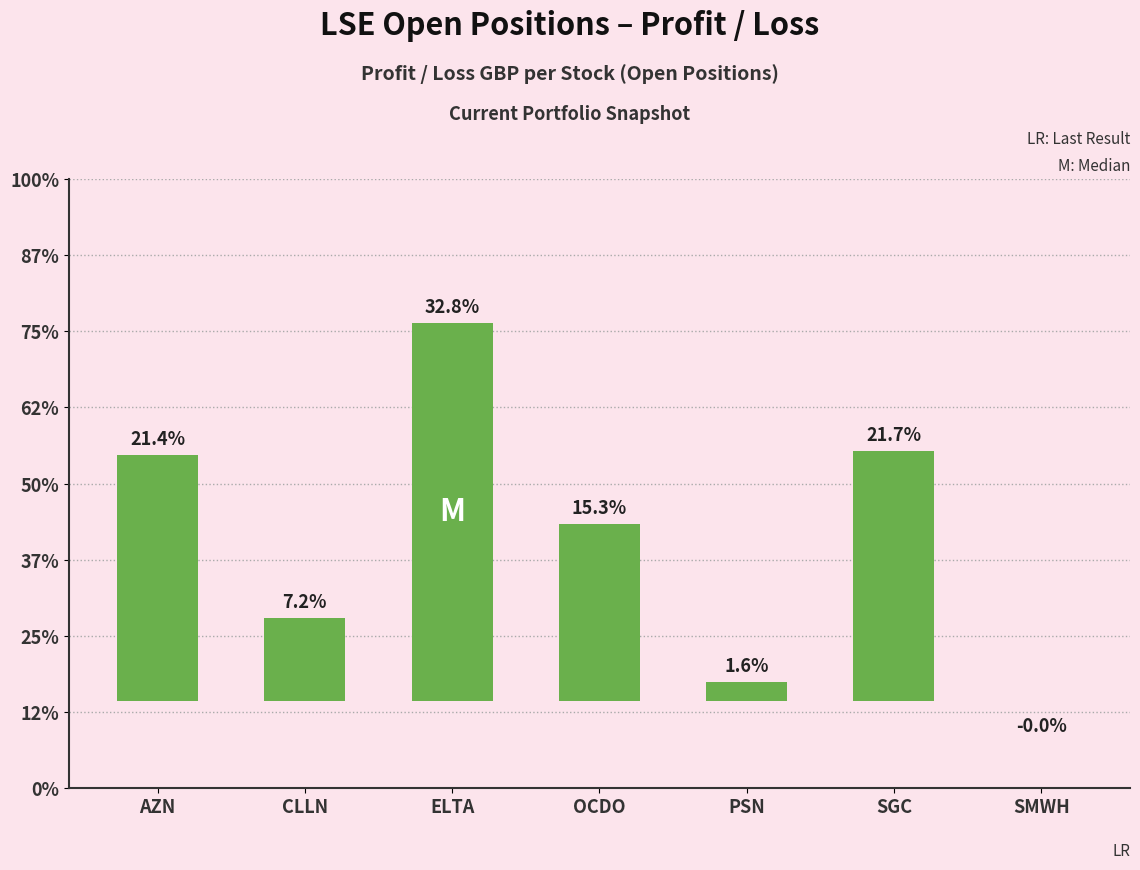

Which label corresponds to the smallest value in the chart?

SMWH